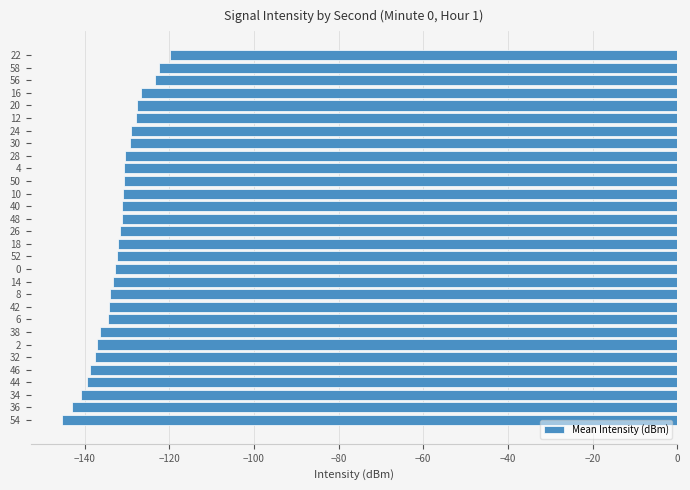

What is the difference between the maximum and minimum values?

25.6